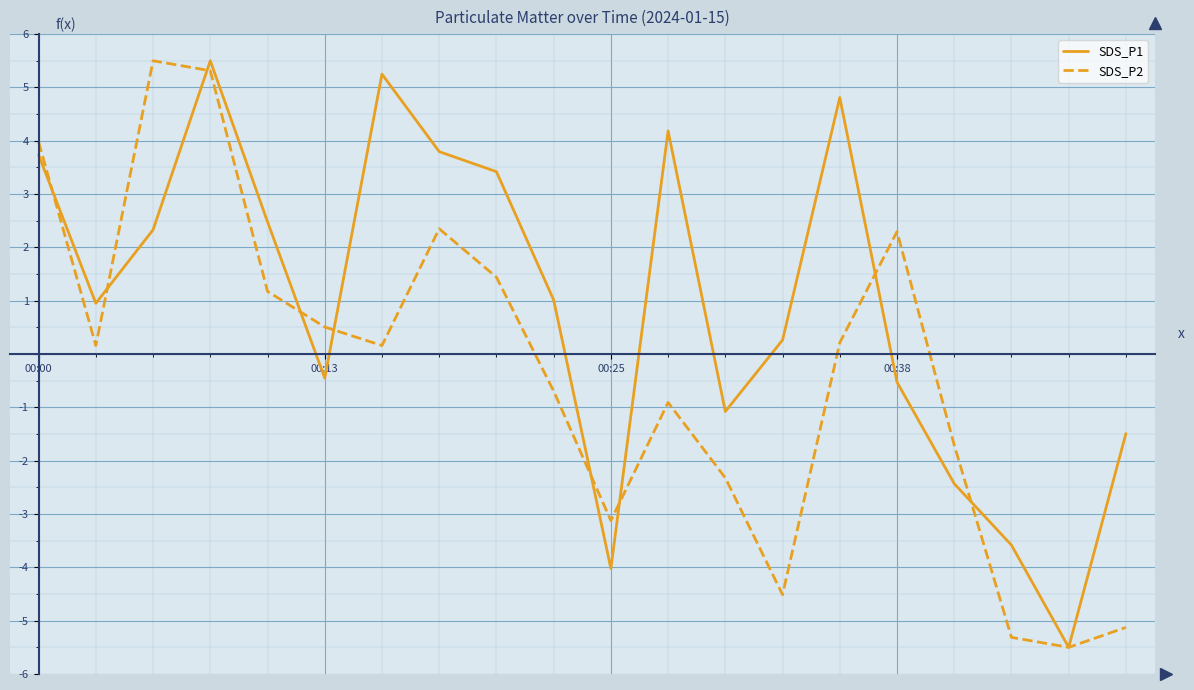

How many lines are shown in the chart?

2